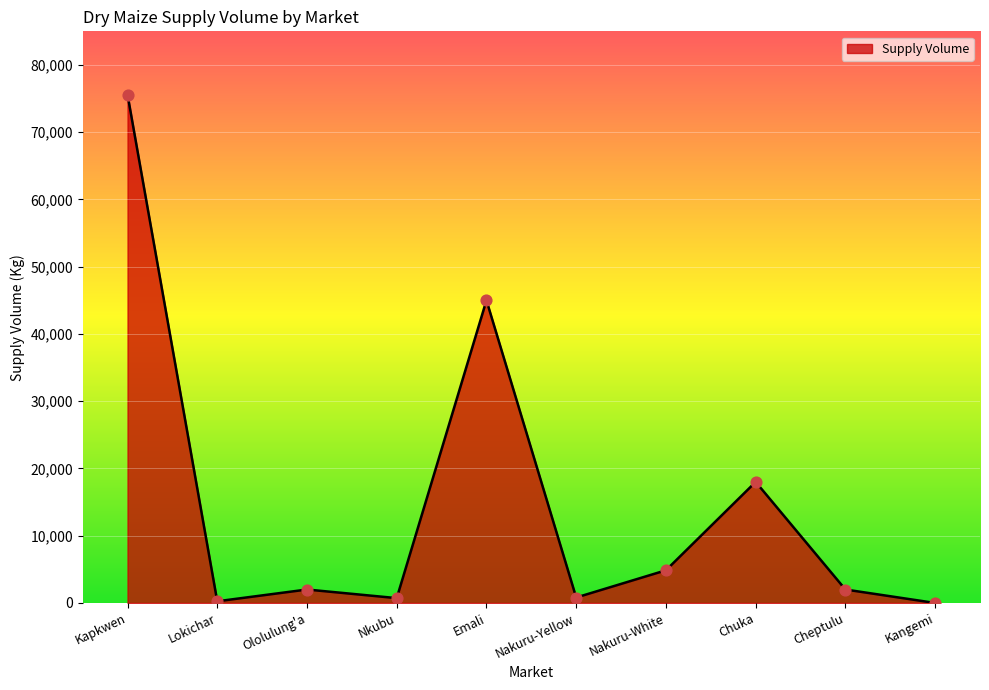

What is the ratio of the value at Nakuru-Yellow to the value at Ololulung'a?

0.4